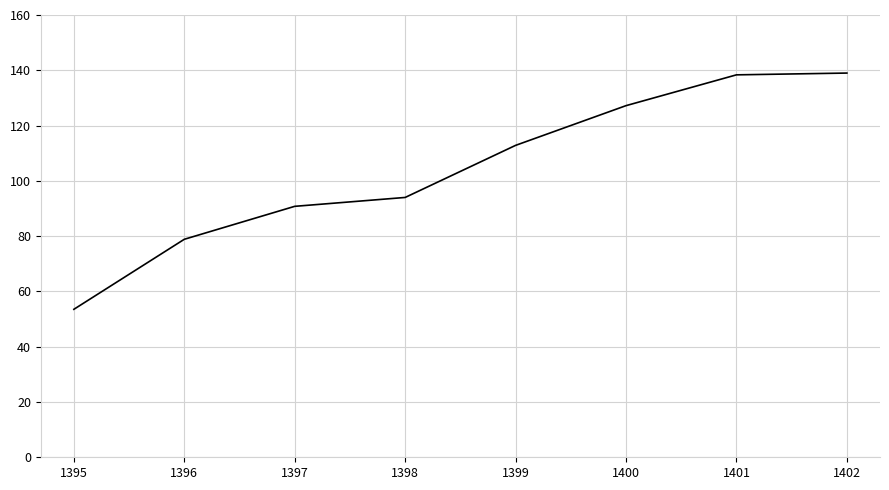

What is the difference between the maximum and second lowest values?

60.1